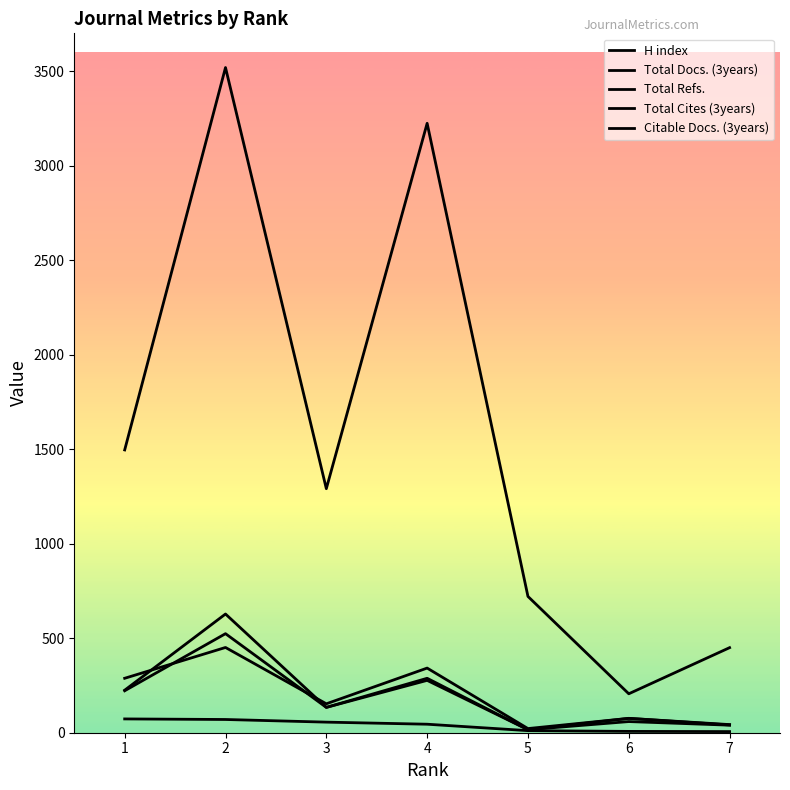

Which category has the highest value in the H index series?

1